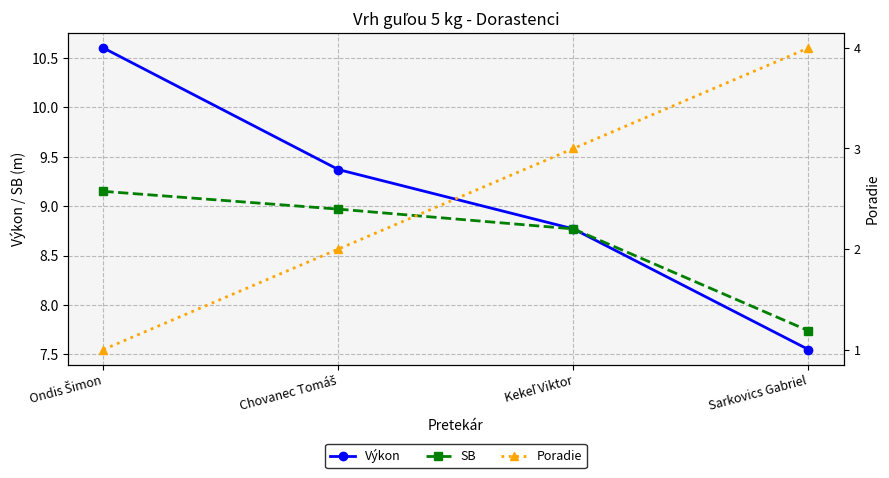

List the labels in order of SB value, smallest first.

Sarkovics Gabriel, Kekeľ Viktor, Chovanec Tomáš, Ondis Šimon